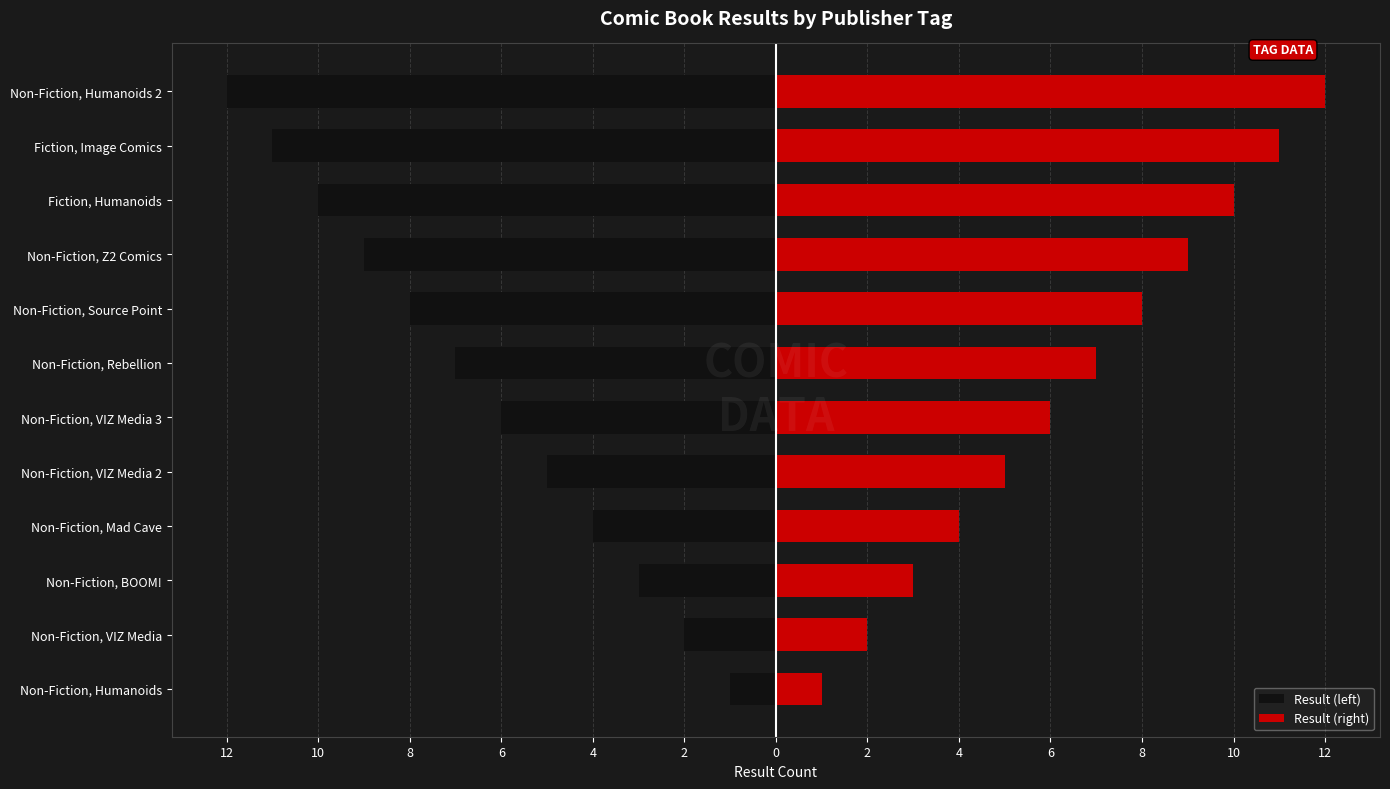

Is it true that Result (right) equals 3 at Non-Fiction, BOOM!?

True